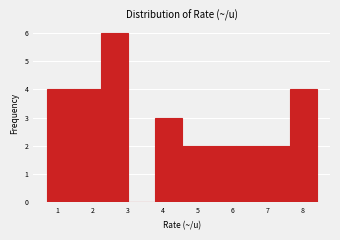

Reading left to right, list every bar in this chart as the range it spans on the x-axis followed by its height. Neither the bar edges nor the heights are printed on the chart, so give them approximately, as read against the axes.

0.70 to 1.47: 4
1.47 to 2.24: 4
2.24 to 3.01: 6
3.01 to 3.78: 0
3.78 to 4.55: 3
4.55 to 5.32: 2
5.32 to 6.09: 2
6.09 to 6.86: 2
6.86 to 7.63: 2
7.63 to 8.40: 4